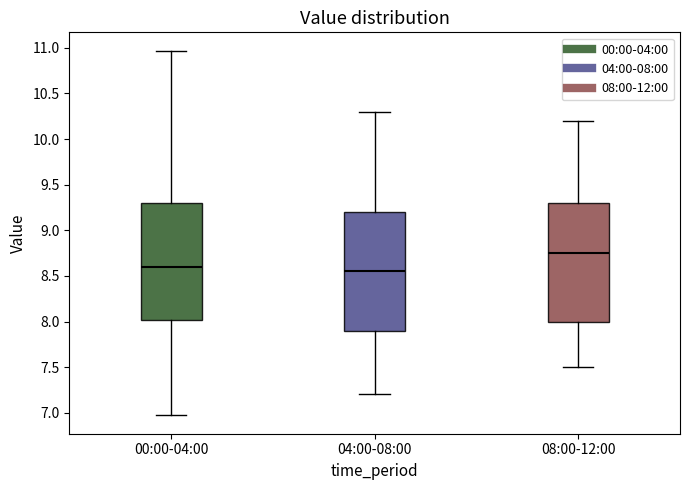

Reading left to right, transcribe this box plot: for each box, give where its median line is, the range the box spans, and where its two whiskers end, as read against the y-axis. The values are not printed on the chart, so give them approximately, as read against the axis.

00:00-04:00: median 8.60, box 8.00 to 9.30, whiskers 6.95 to 10.95
04:00-08:00: median 8.55, box 7.90 to 9.20, whiskers 7.20 to 10.30
08:00-12:00: median 8.75, box 8.00 to 9.30, whiskers 7.50 to 10.20